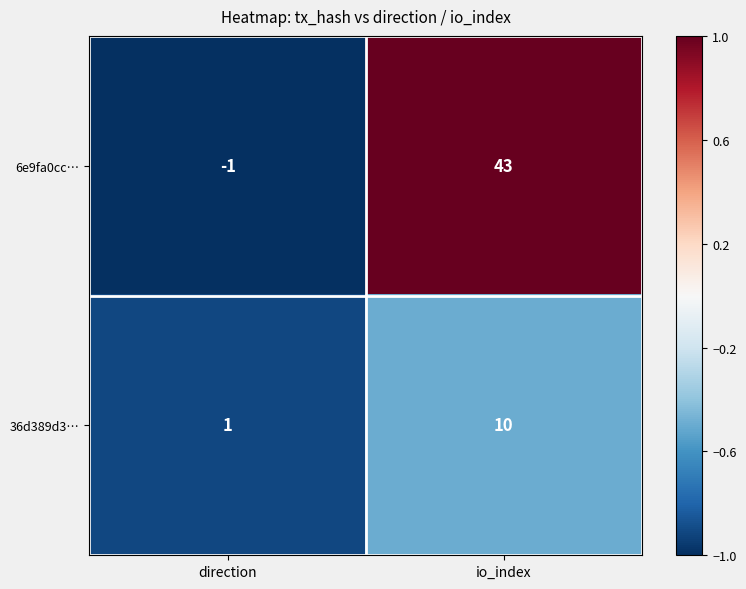

What value does the 6e9fa0cc… series have at io_index?

43